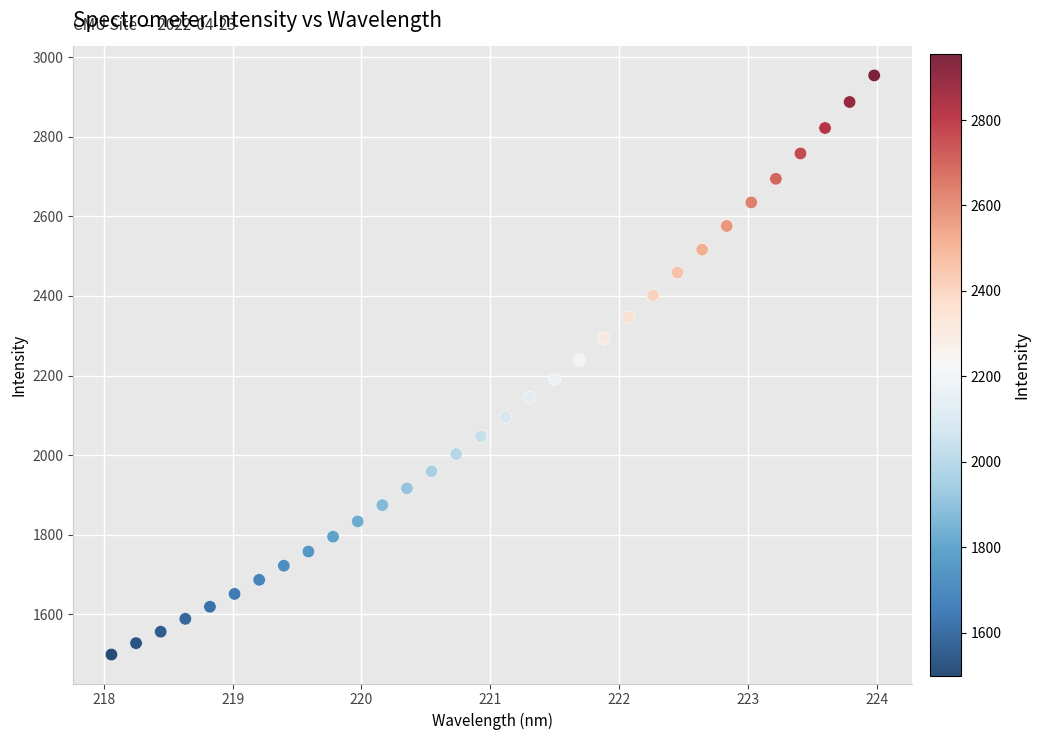

What is the range of Y values (max minus min)?

1455.1